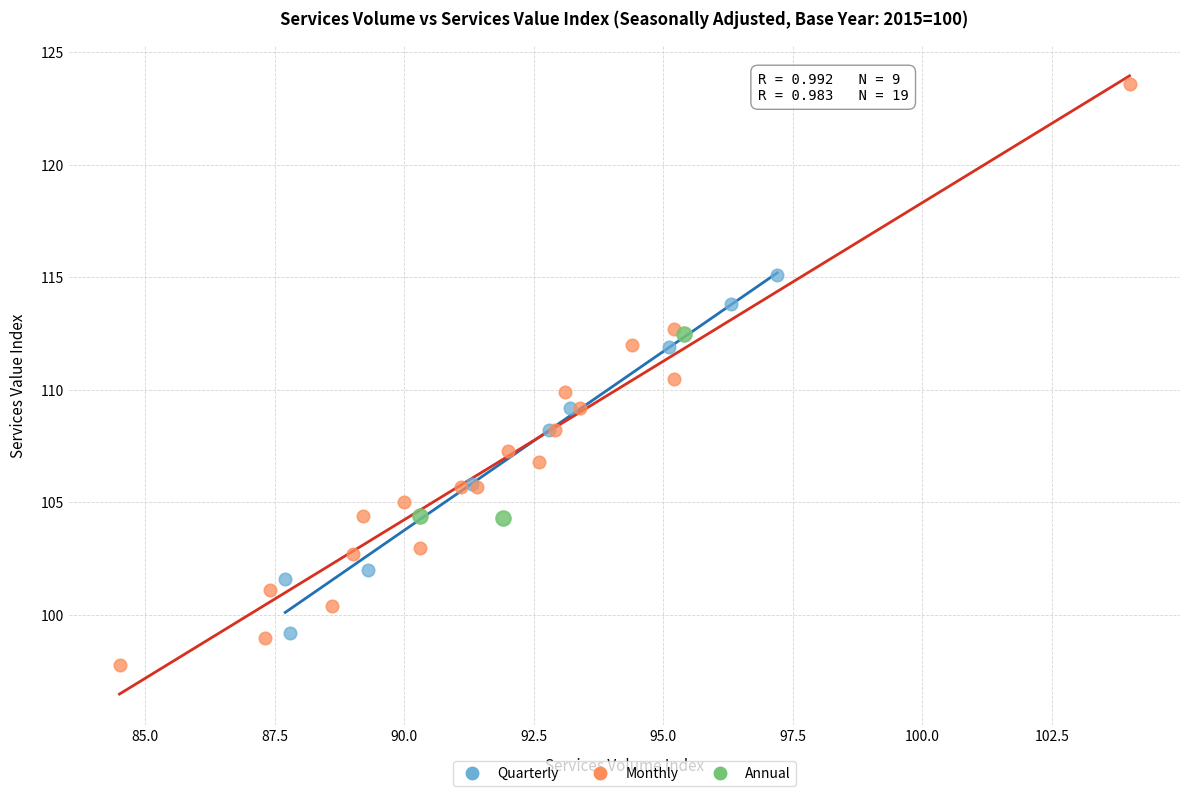

Which series contains the lowest Y value?

Monthly